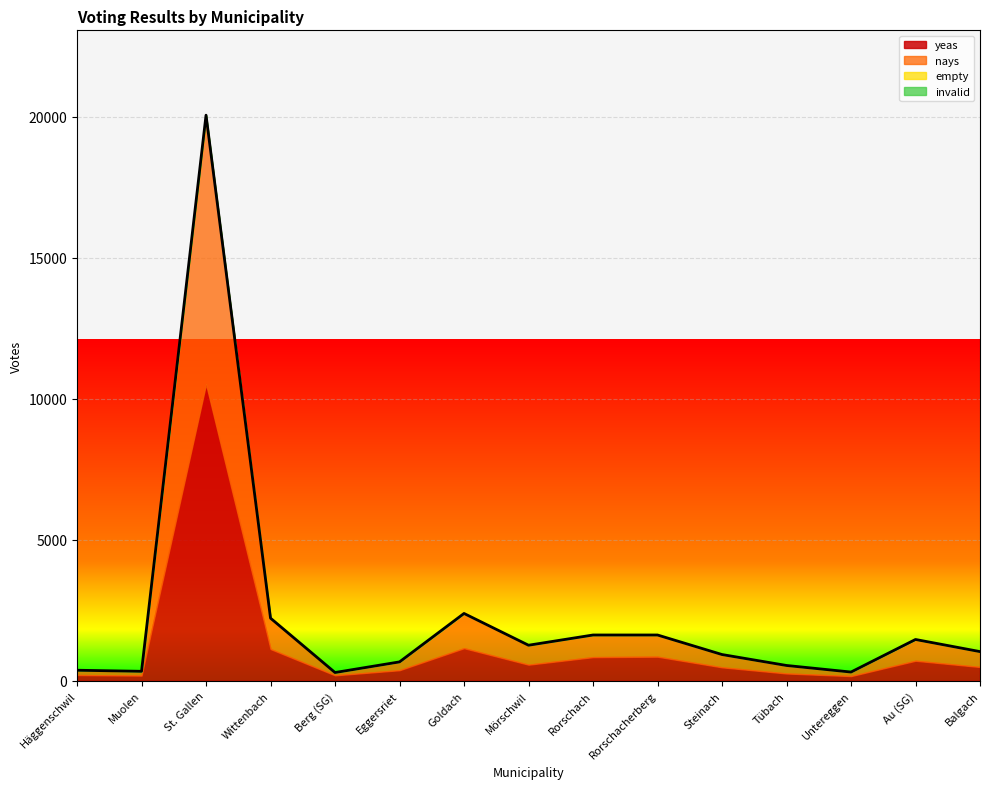

Which label corresponds to the smallest value in the chart?

Häggenschwil